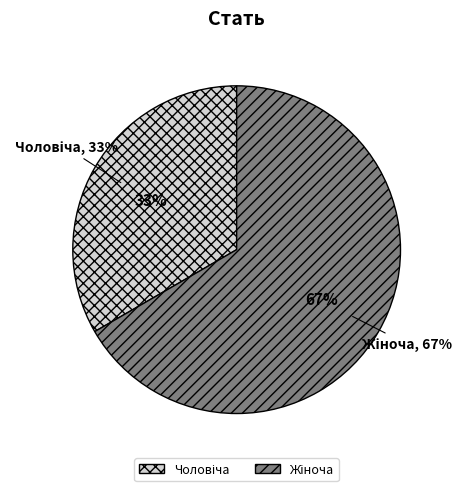

Which slice is the largest?

Жіноча